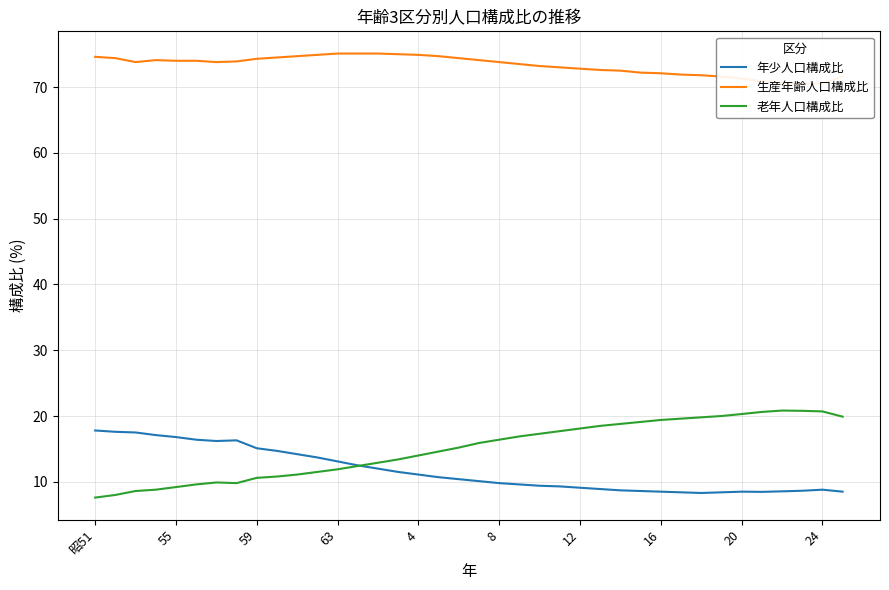

Read the 年少人口構成比 value at 12.

9.1